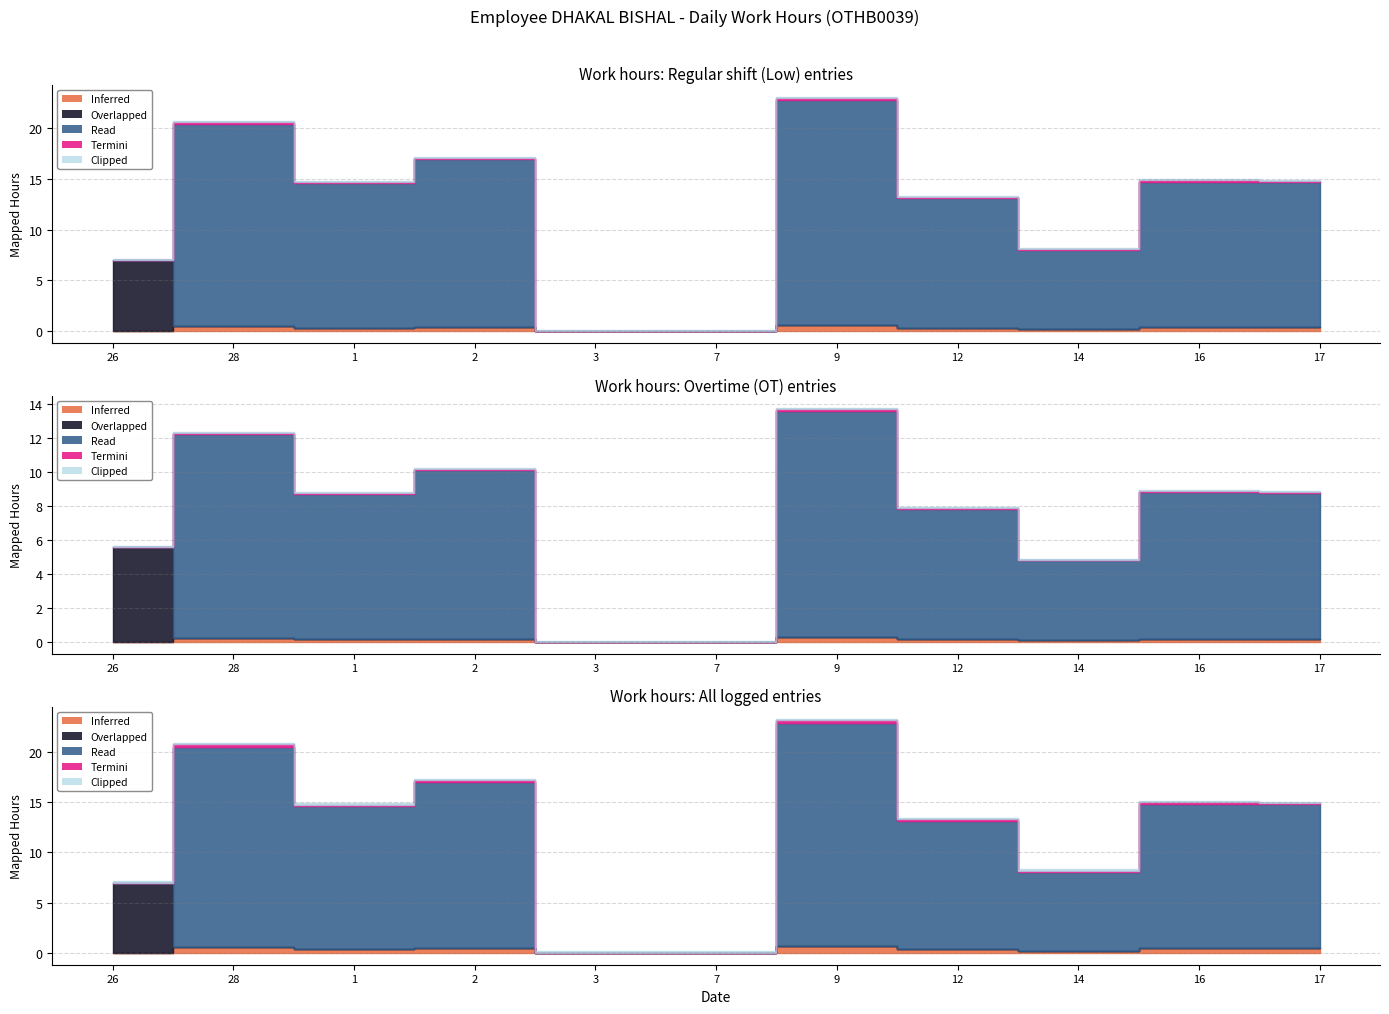

What is the sum of the Termini values at 9 and 2?

0.4